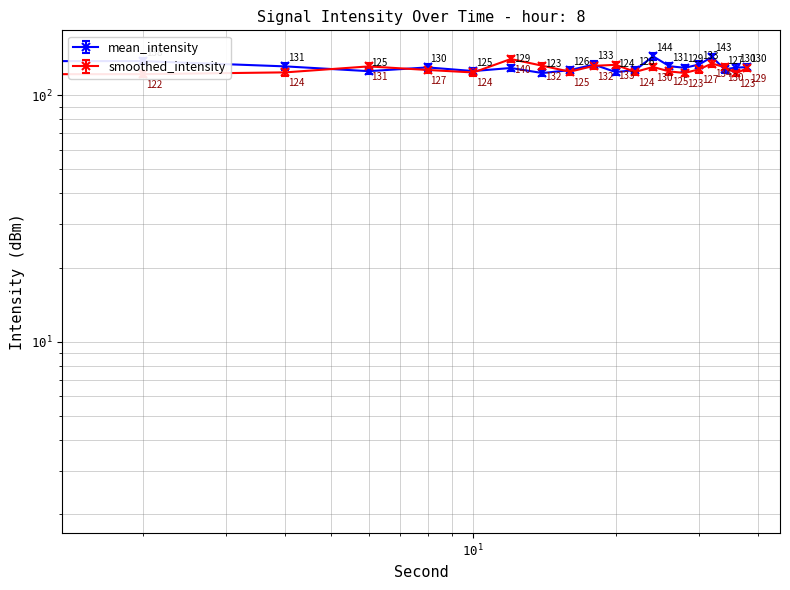

How many interior local valleys does the mean_intensity series have?

6